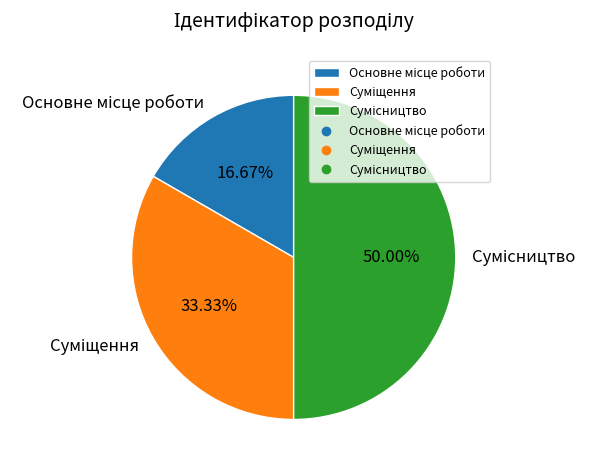

Between Основне місце роботи and Суміщення, which is larger?

Суміщення